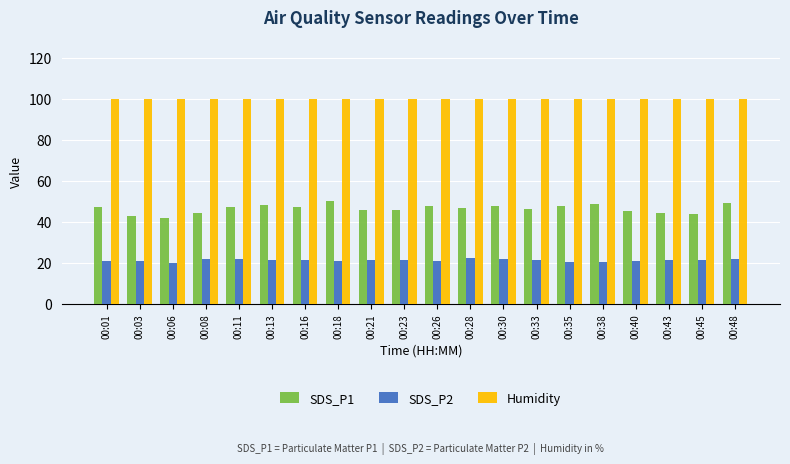

What is the greatest value displayed?

99.9